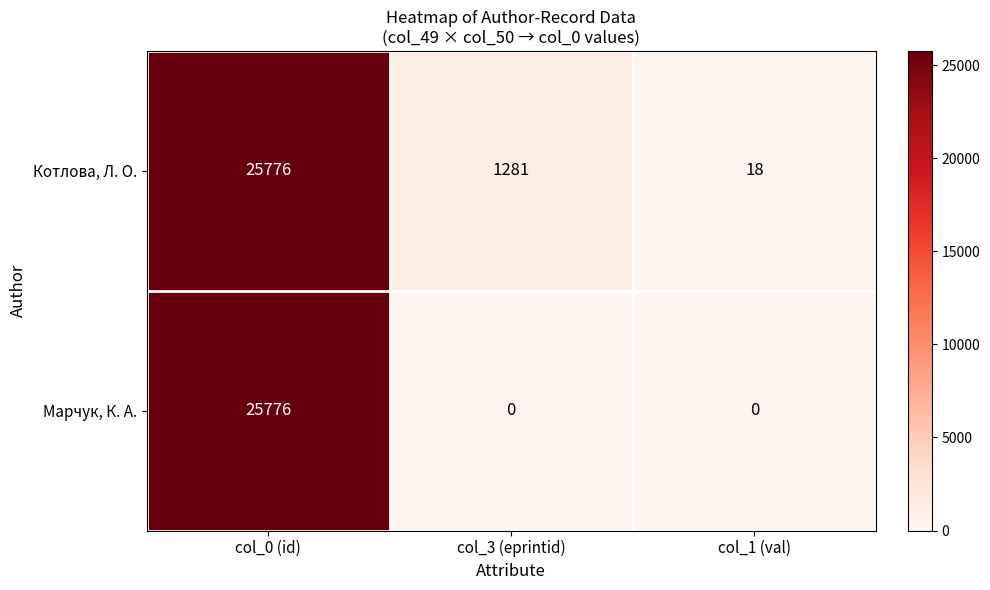

Where is Котлова, Л. О. nearest to the value 12897?

col_3 (eprintid)